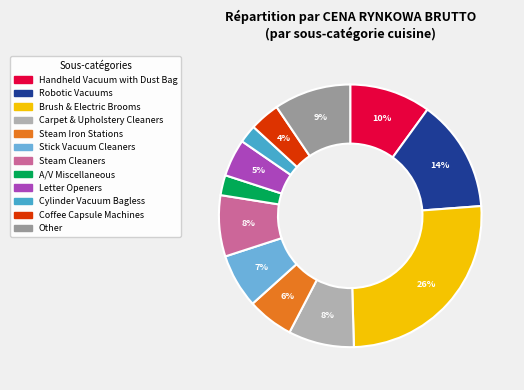

Rank the categories by value from highest to lowest.

Brush & Electric Brooms, Robotic Vacuums, Handheld Vacuum with Dust Bag, Other, Carpet & Upholstery Cleaners, Steam Cleaners, Stick Vacuum Cleaners, Steam Iron Stations, Letter Openers, Coffee Capsule Machines, A/V Miscellaneous, Cylinder Vacuum Bagless